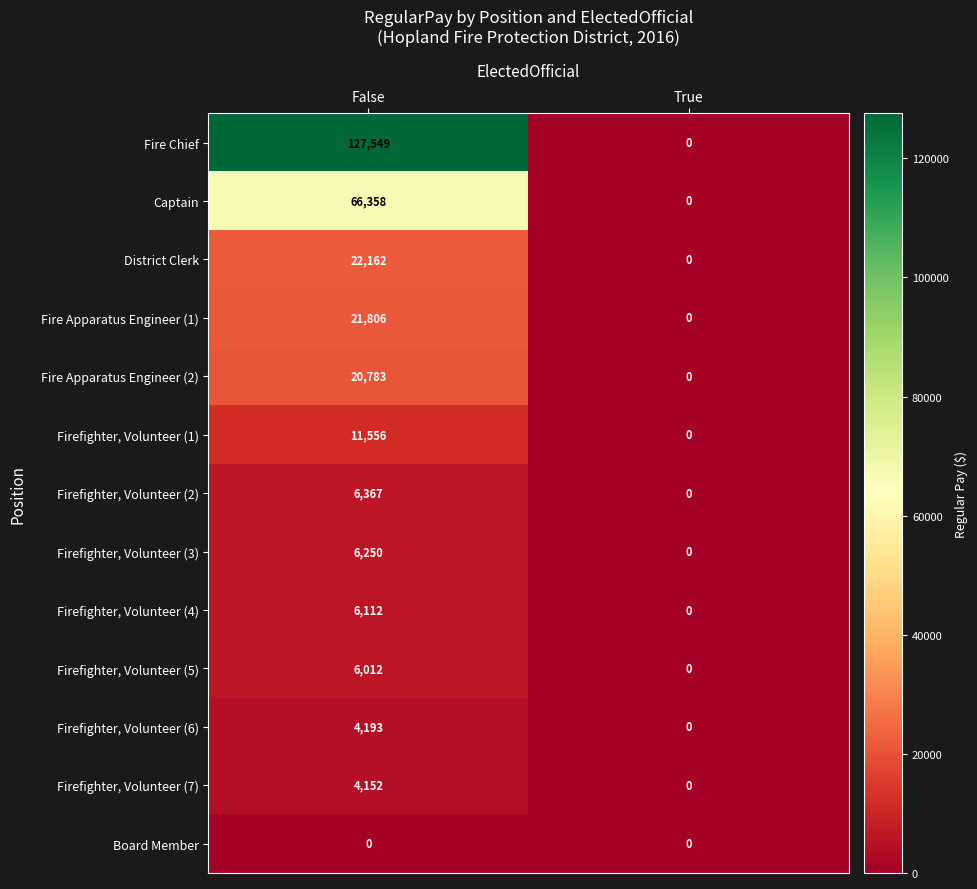

What is the difference between the maximum and minimum values in the Firefighter, Volunteer (1) series?

11556